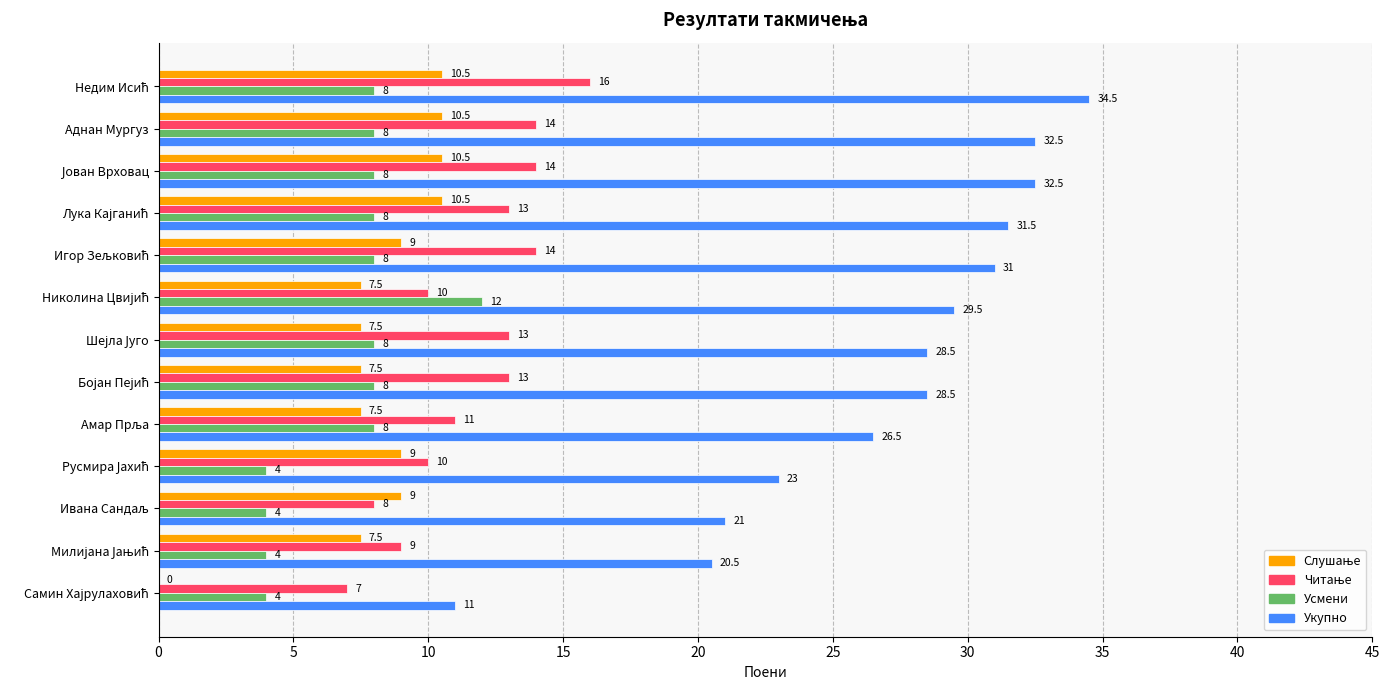

How many data points does each series have?

13